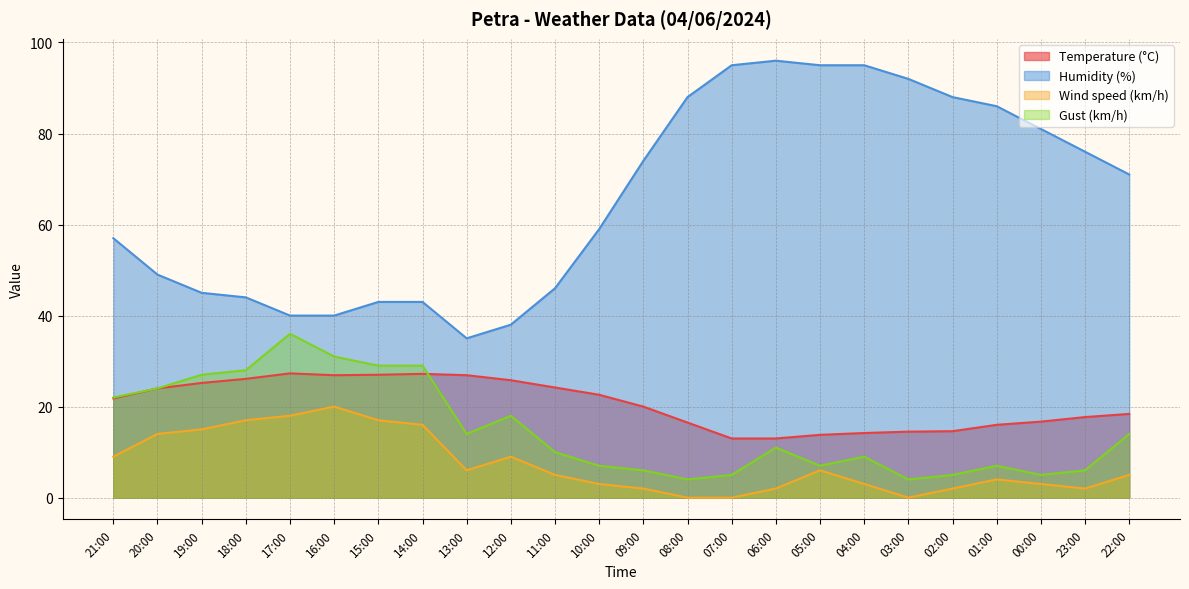

Which series has the widest spread of values?

Humidity (%)